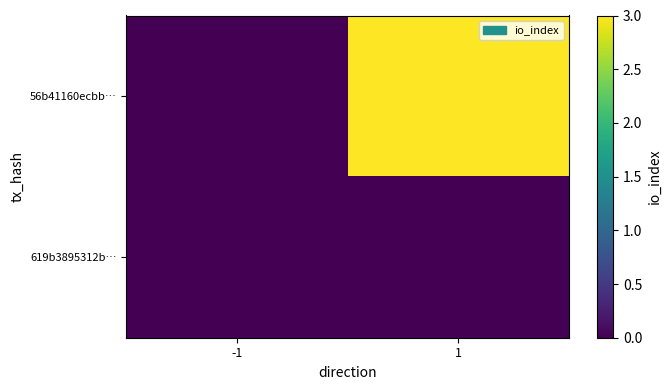

List the series in order of their peak value, lowest first.

619b3895312b…, 56b41160ecbb…